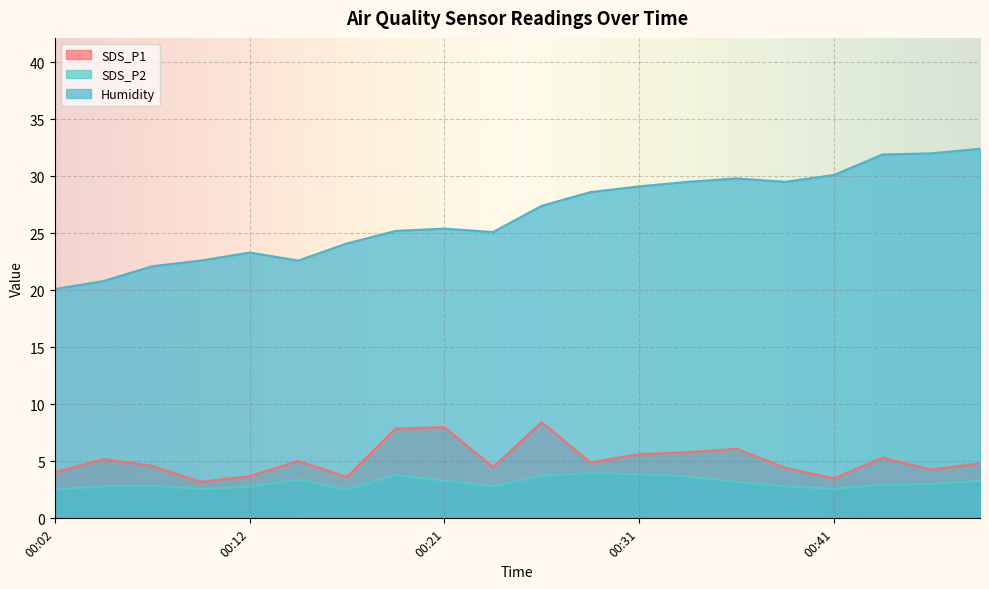

True or false: SDS_P2 has more than 2 interior local peaks.

True